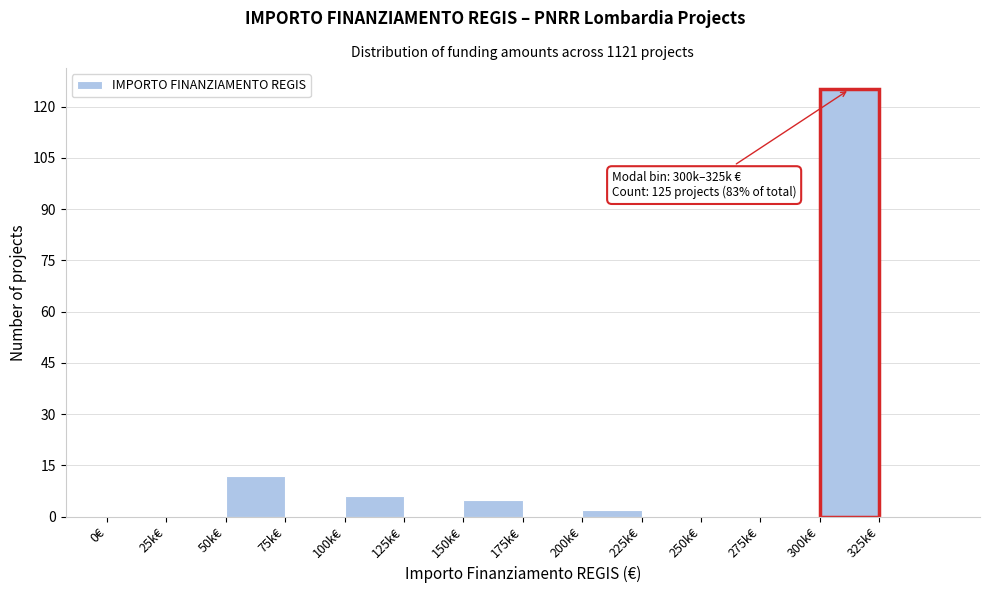

Reading left to right, what are all the values shown in this chart?

0€=0	25k€=0	50k€=12	75k€=0	100k€=6	125k€=0	150k€=5	175k€=0	200k€=2	225k€=0	250k€=0	275k€=0	300k€=125	325k€=0